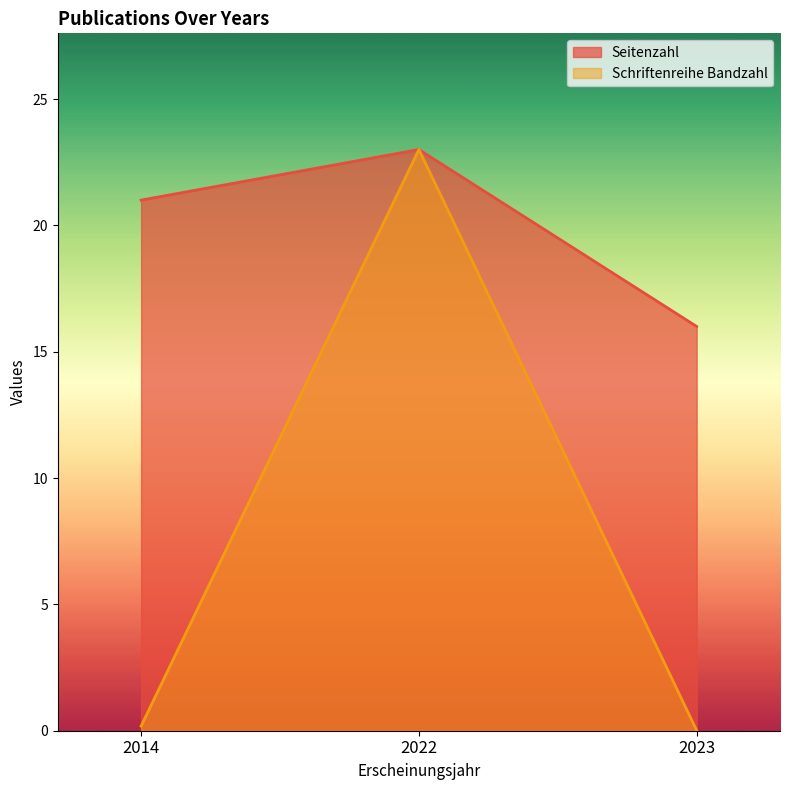

Is the value of Seitenzahl at 2014 greater than the value of Schriftenreihe Bandzahl at 2022?

No